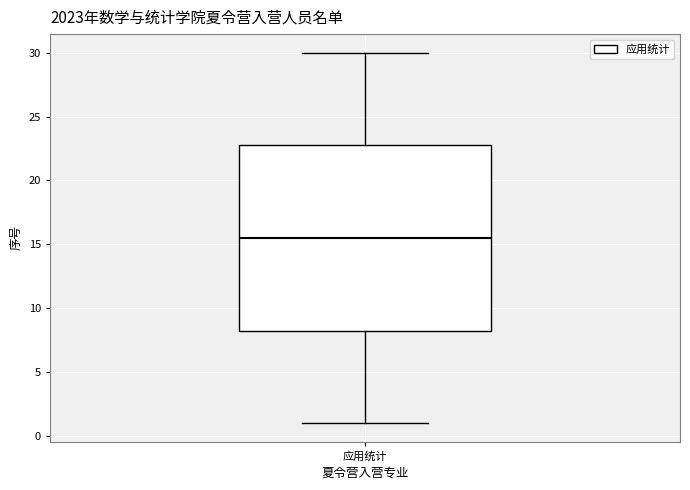

Transcribe this box plot: give where the median line is, the range the box spans, and where the two whiskers end, as read against the y-axis. The values are not printed on the chart, so give them approximately, as read against the axis.

median 15.5, box 8.5 to 23.0, whiskers 1.0 to 30.0